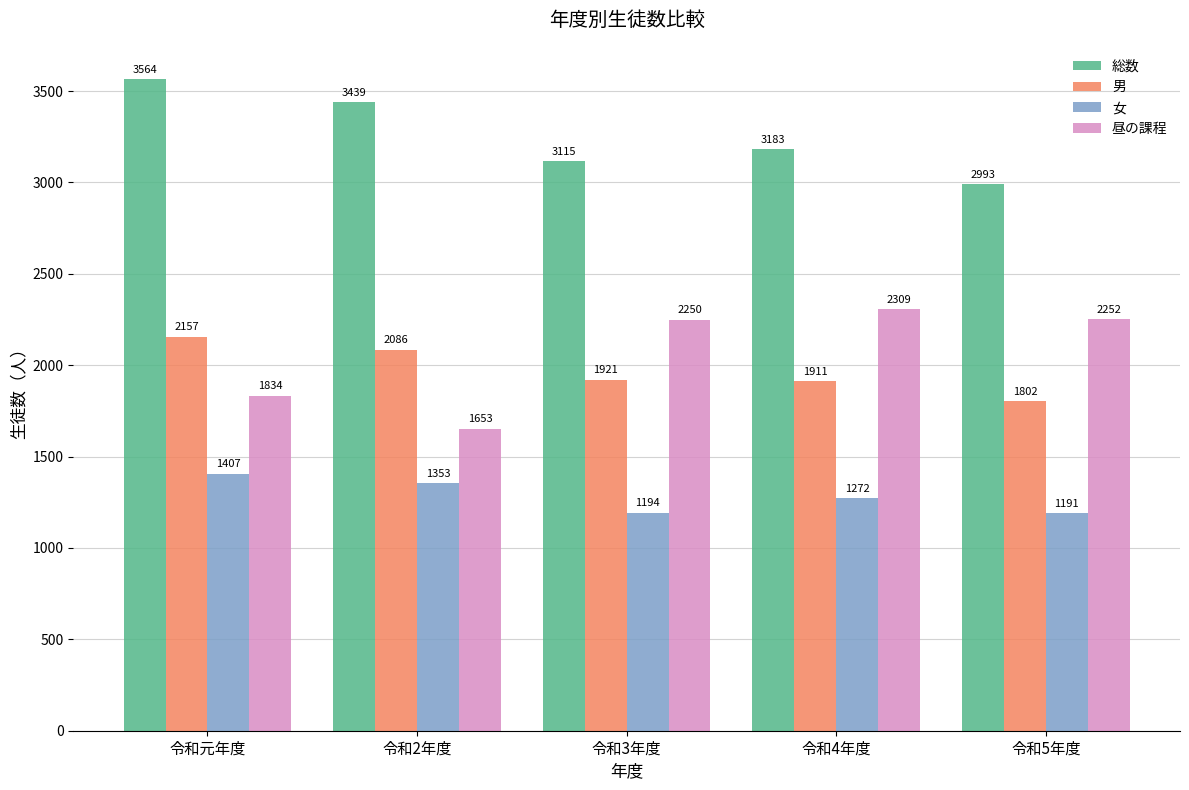

What is the average value of the 女 series?

1283